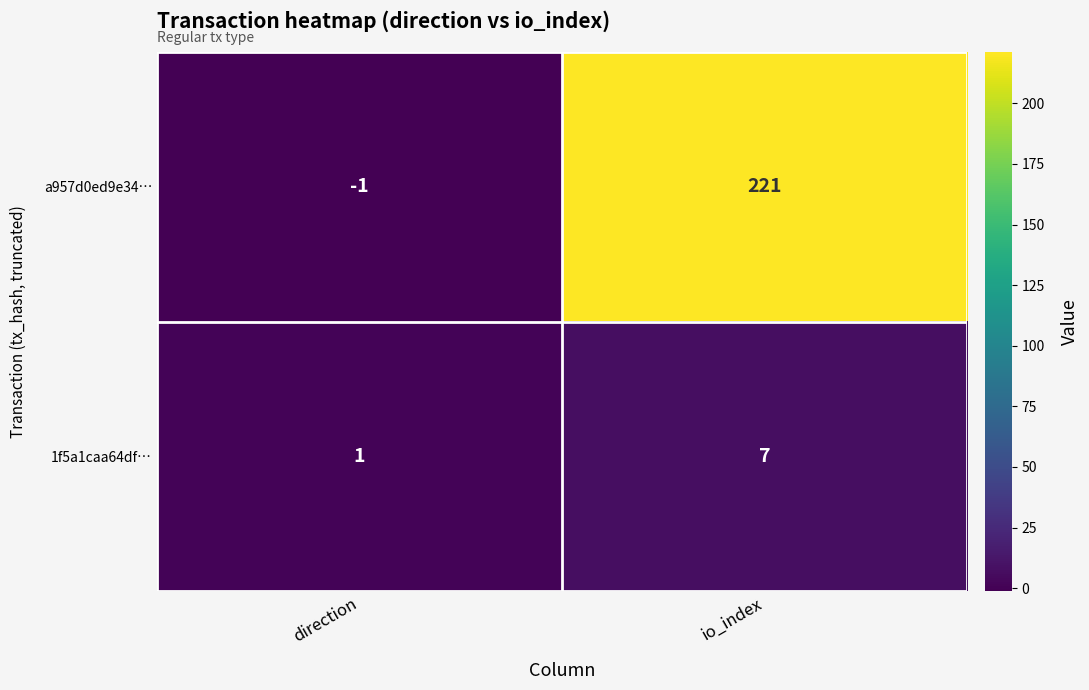

Where is a957d0ed9e34… nearest to the value 110?

direction